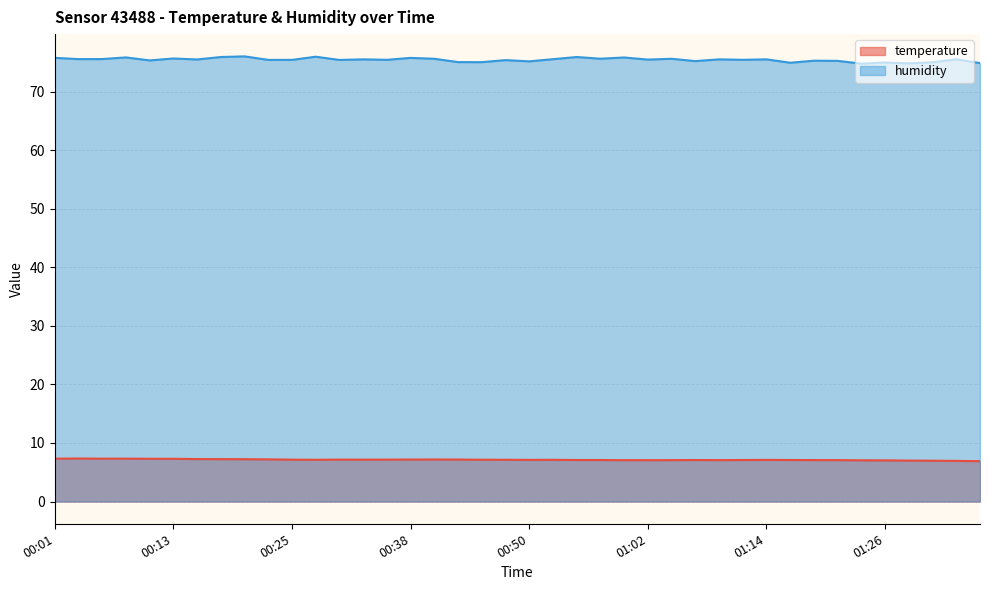

True or false: humidity and temperature intersect in this chart.

False